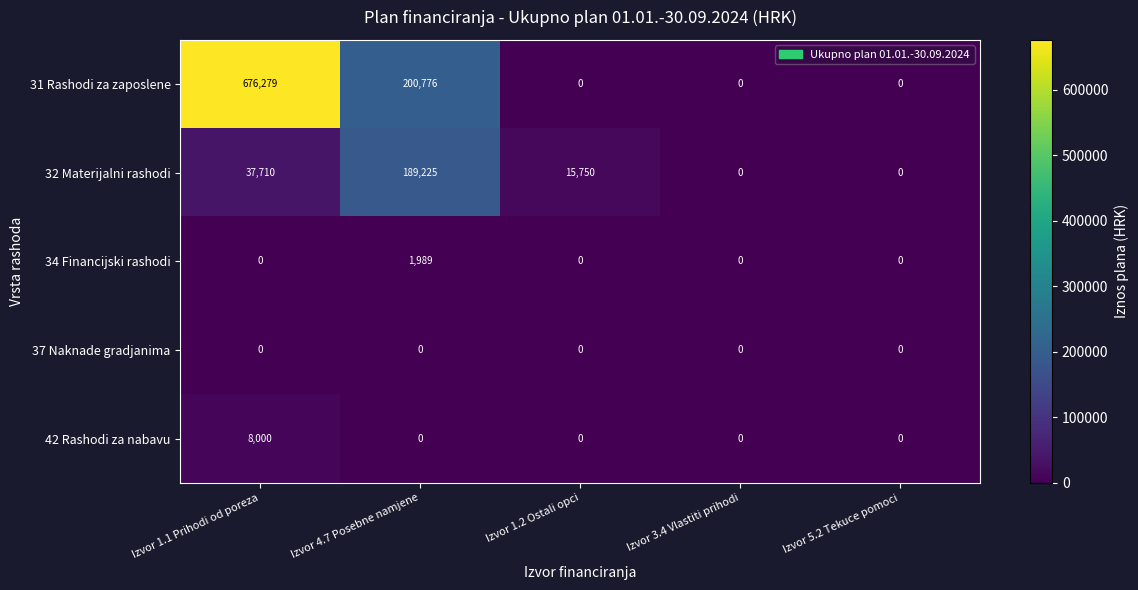

True or false: 42 Rashodi za nabavu has a value of -3515 at Izvor 4.7 Posebne namjene.

False